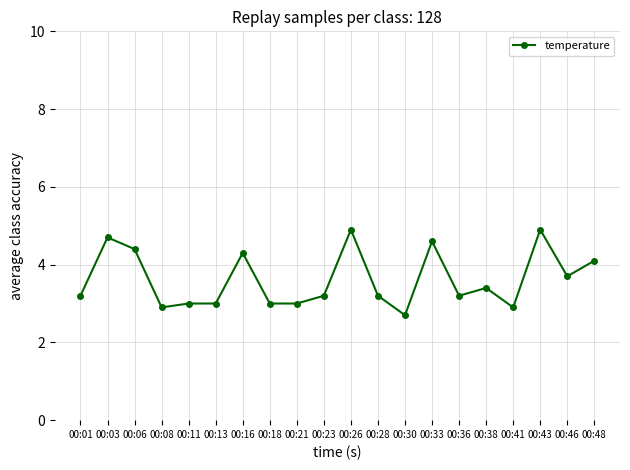

Where is the first local minimum?

00:08